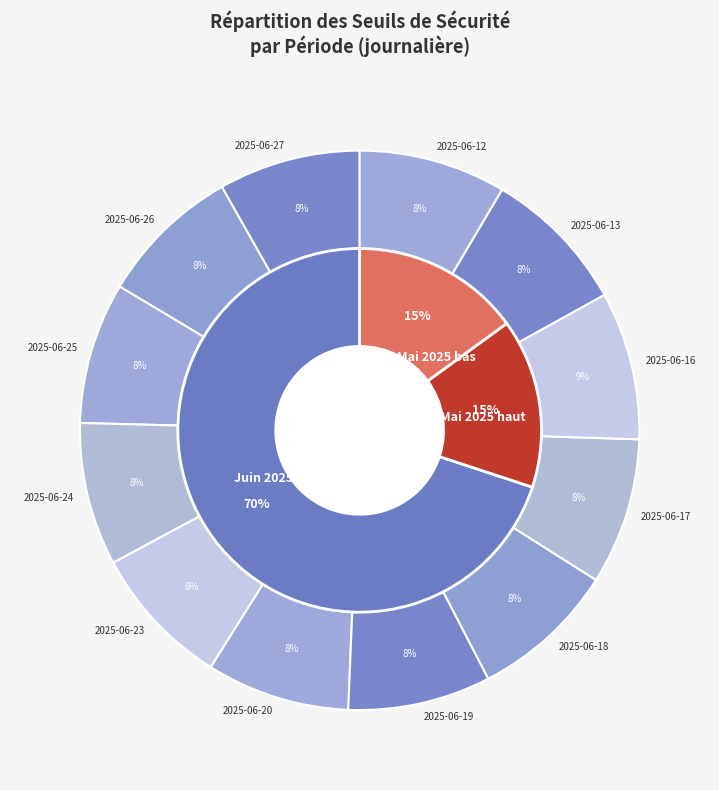

Does 2025-06-27 represent more than half of the total?

No